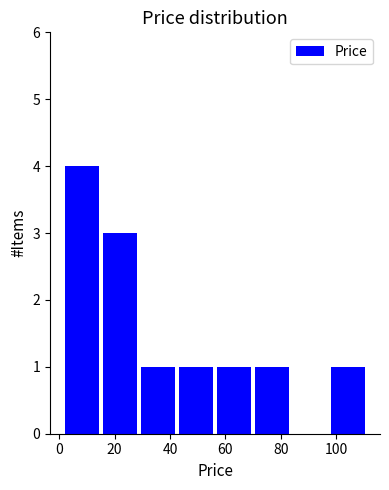

Reading left to right, list every bar in this chart as the range it spans on the x-axis followed by its height. Neither the bar edges nor the heights are printed on the chart, so give them approximately, as read against the axes.

2 to 16: 4
16 to 28: 3
28 to 42: 1
42 to 56: 1
56 to 70: 1
70 to 84: 1
84 to 98: 0
98 to 112: 1